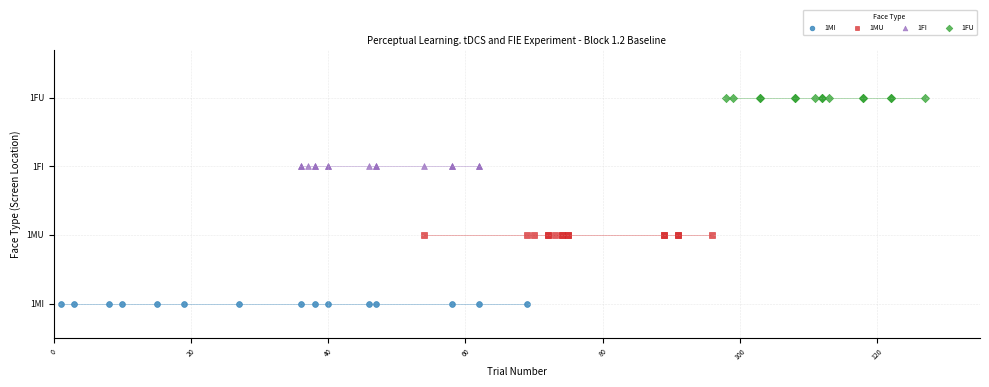

What are all the series names shown in the legend?

1MI, 1MU, 1FI, 1FU